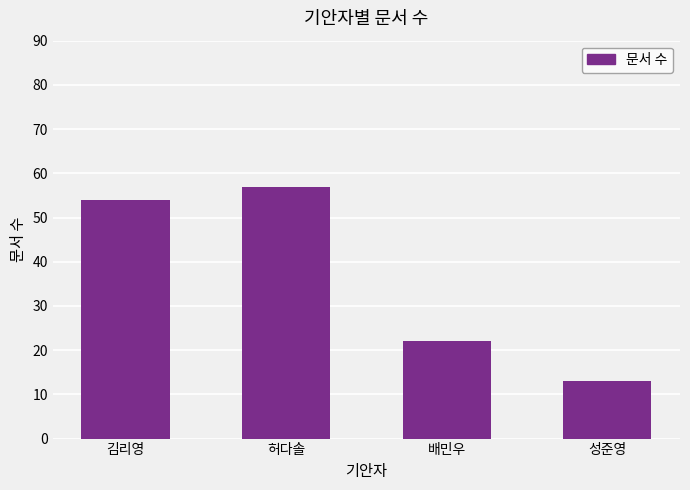

Reading left to right, extract all data points from this chart.

김리영=54	허다솔=57	배민우=22	성준영=13